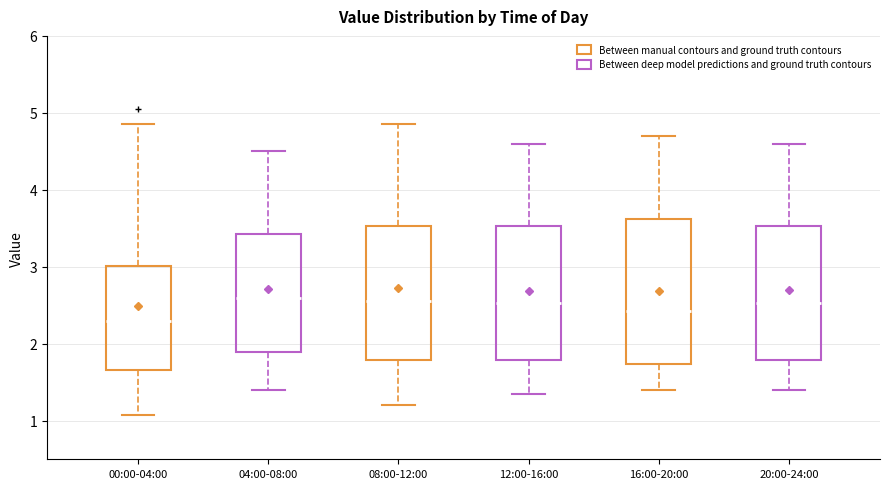

Where does the upper whisker of the box for 04:00-08:00 end on the y-axis? The values are not printed on the chart, so give them approximately, as read against the axis.

4.5